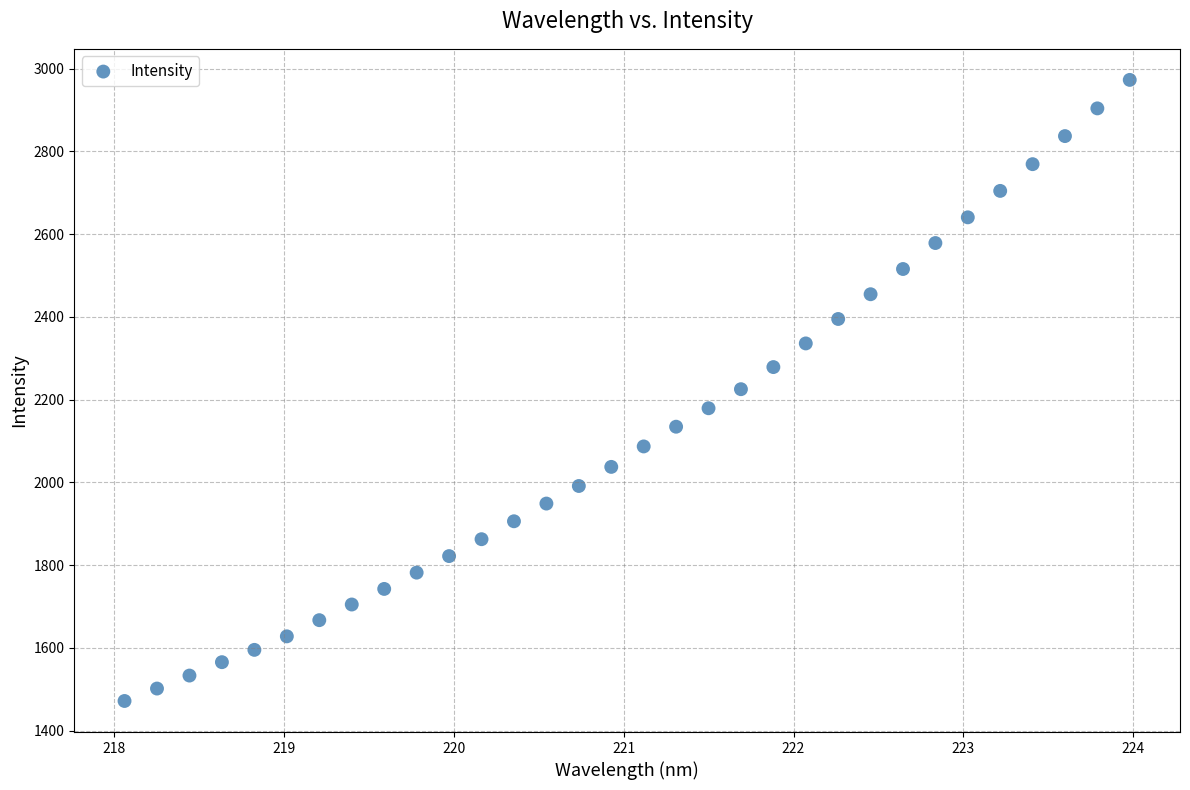

What is the range of X values (max minus min)?

5.9